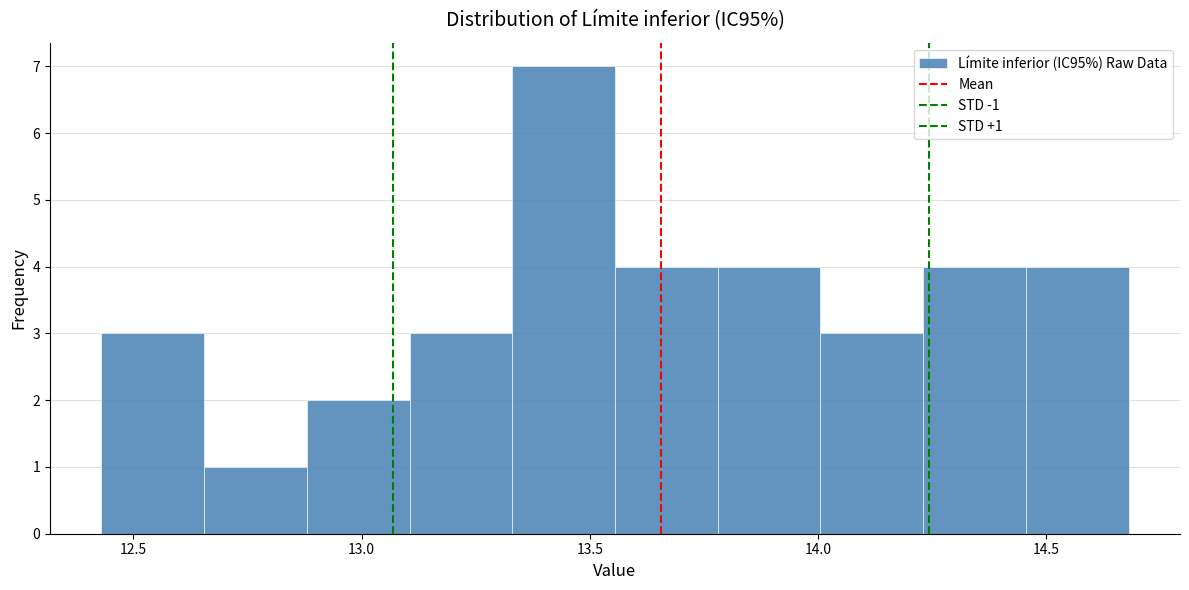

Over which range of the x-axis is the bar tallest?

13.330 to 13.555